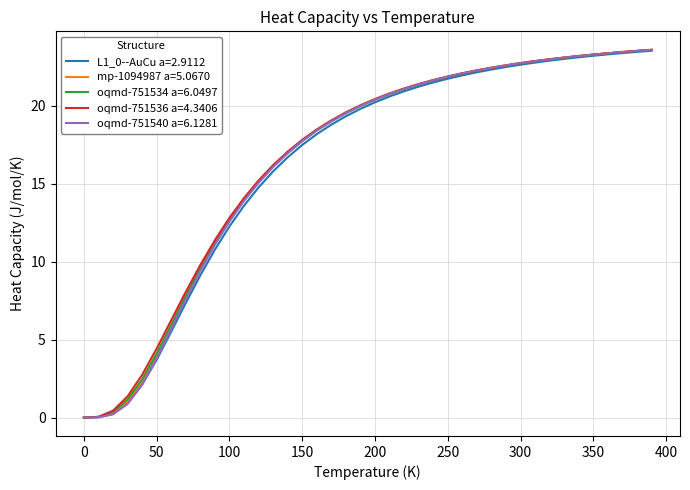

What is the maximum value for oqmd-751536 a=4.3406?

23.6